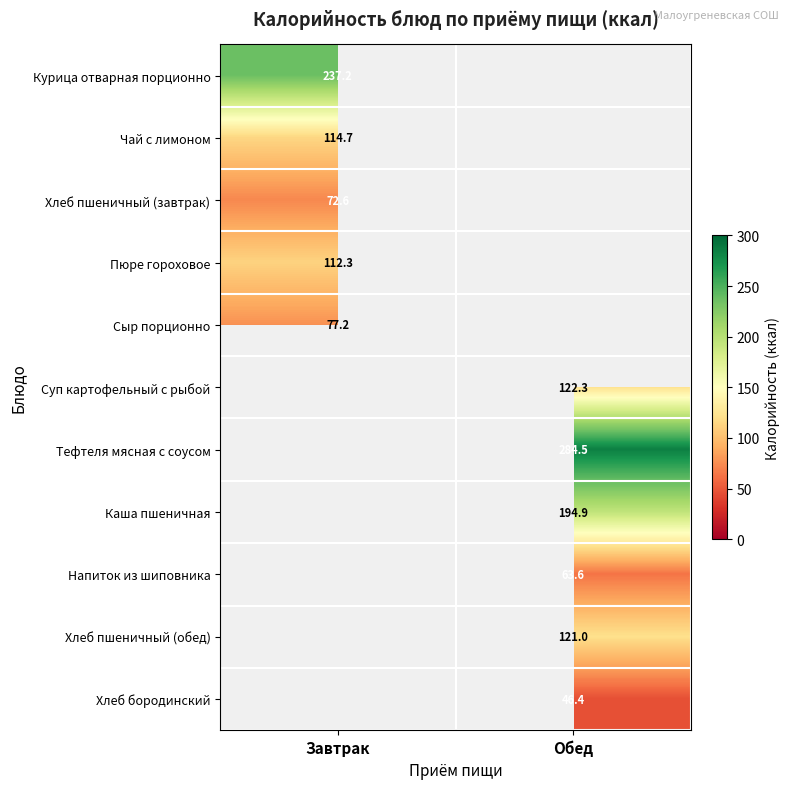

Where is Хлеб пшеничный (завтрак) nearest to the value 72?

Завтрак